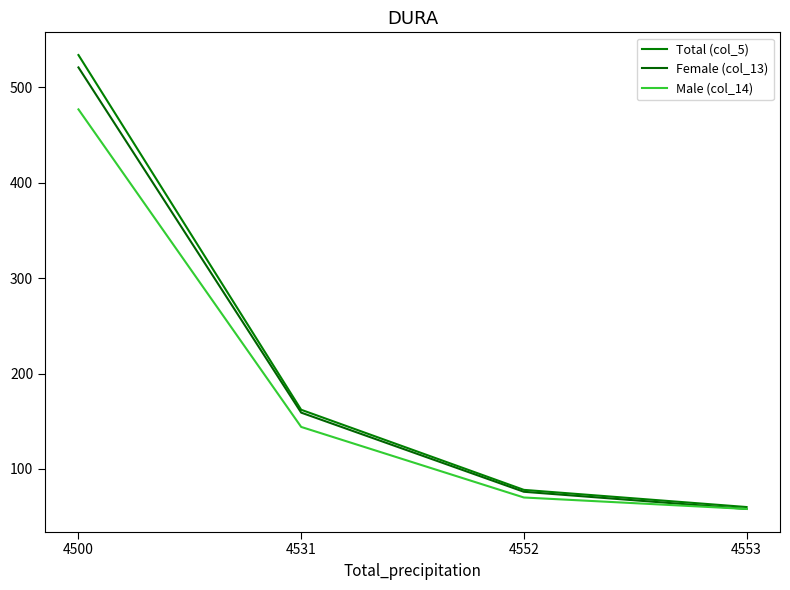

List the labels in order of Female (col_13) value, smallest first.

4553, 4552, 4531, 4500